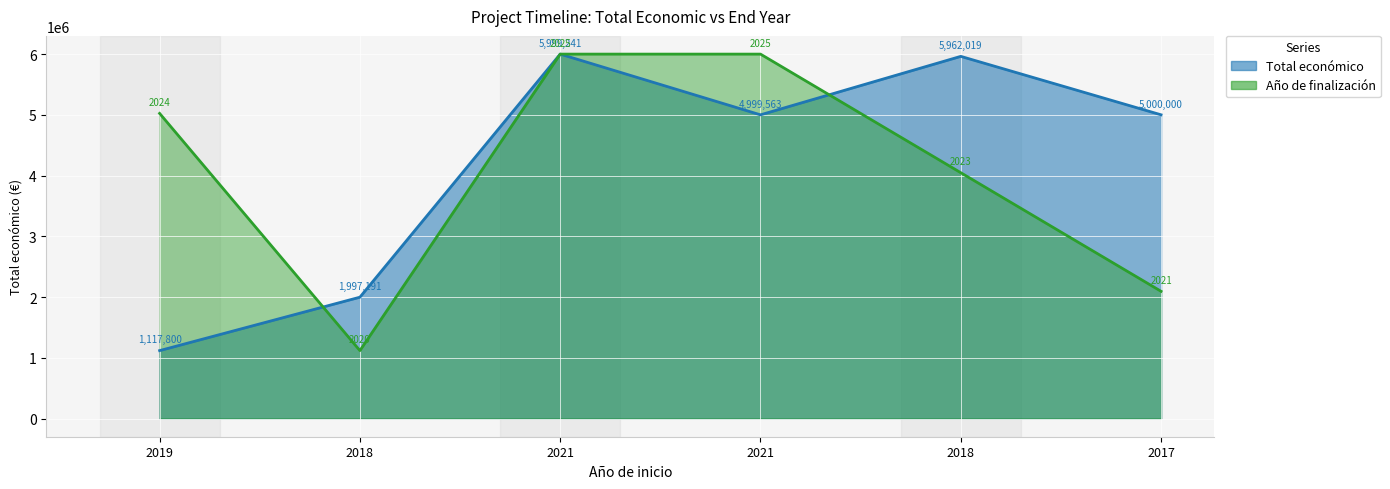

At how many categories does at least one series exceed 4332708?

5